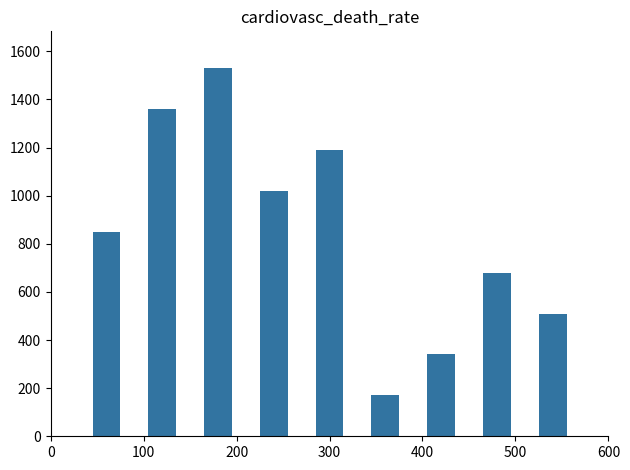

What is the value of the 9th bar from the left?

510